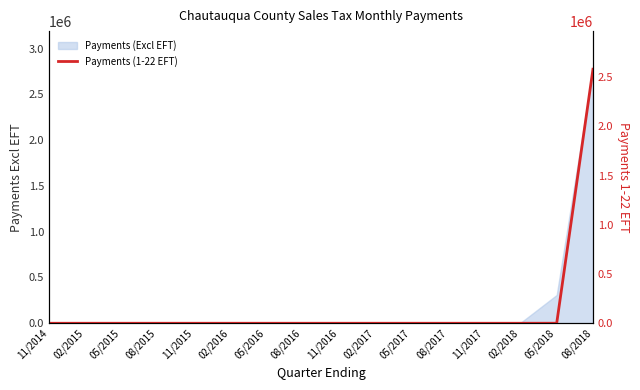

What is the label of the 2nd point from the left?

02/2015